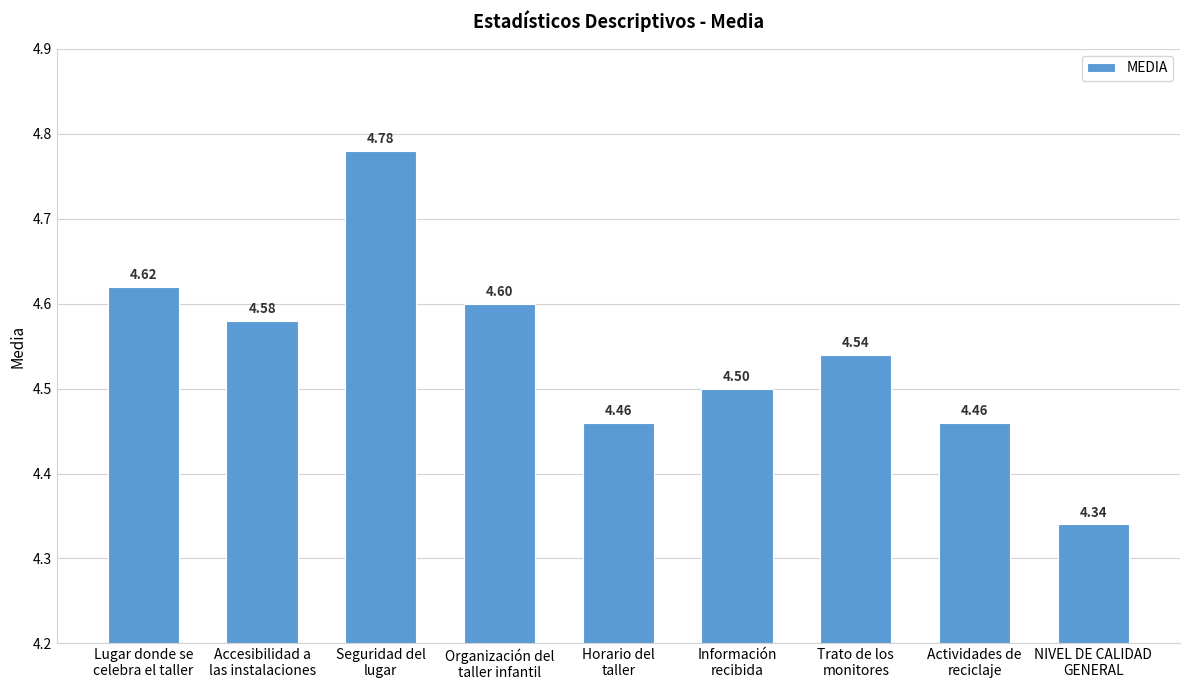

What value does the data have at Trato de los
monitores?

4.5